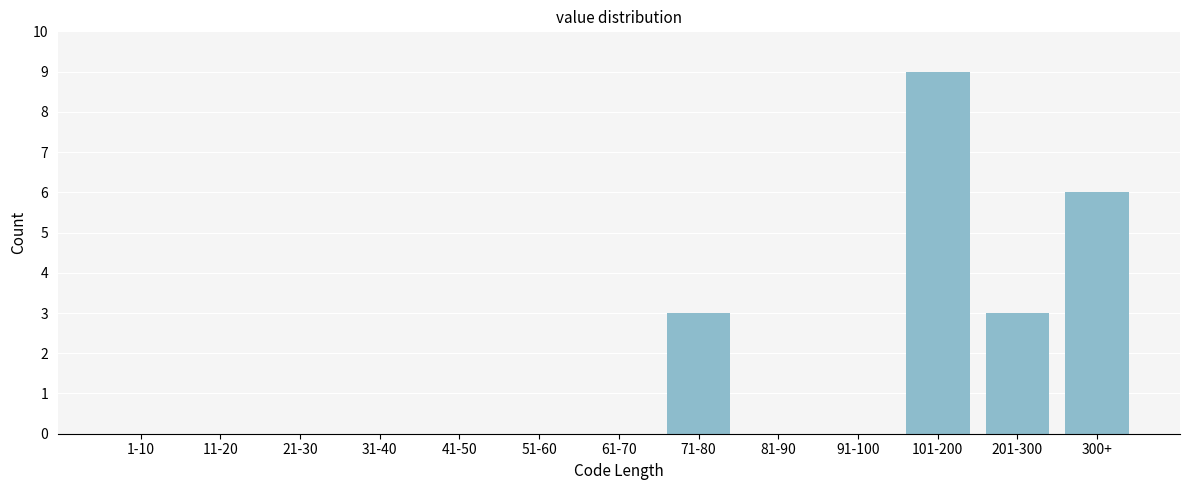

Reading left to right, transcribe all the data shown in this chart.

1-10=0	11-20=0	21-30=0	31-40=0	41-50=0	51-60=0	61-70=0	71-80=3	81-90=0	91-100=0	101-200=9	201-300=3	300+=6